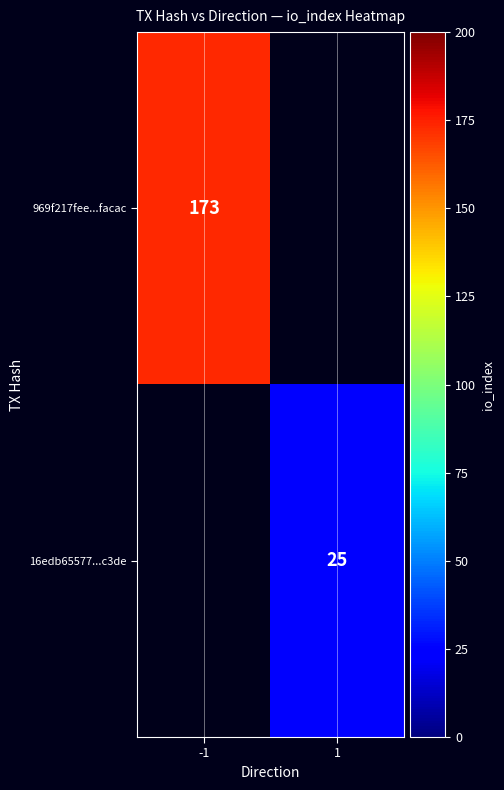

The 969f217fee...facac series shows 233 at -1. True or false?

False